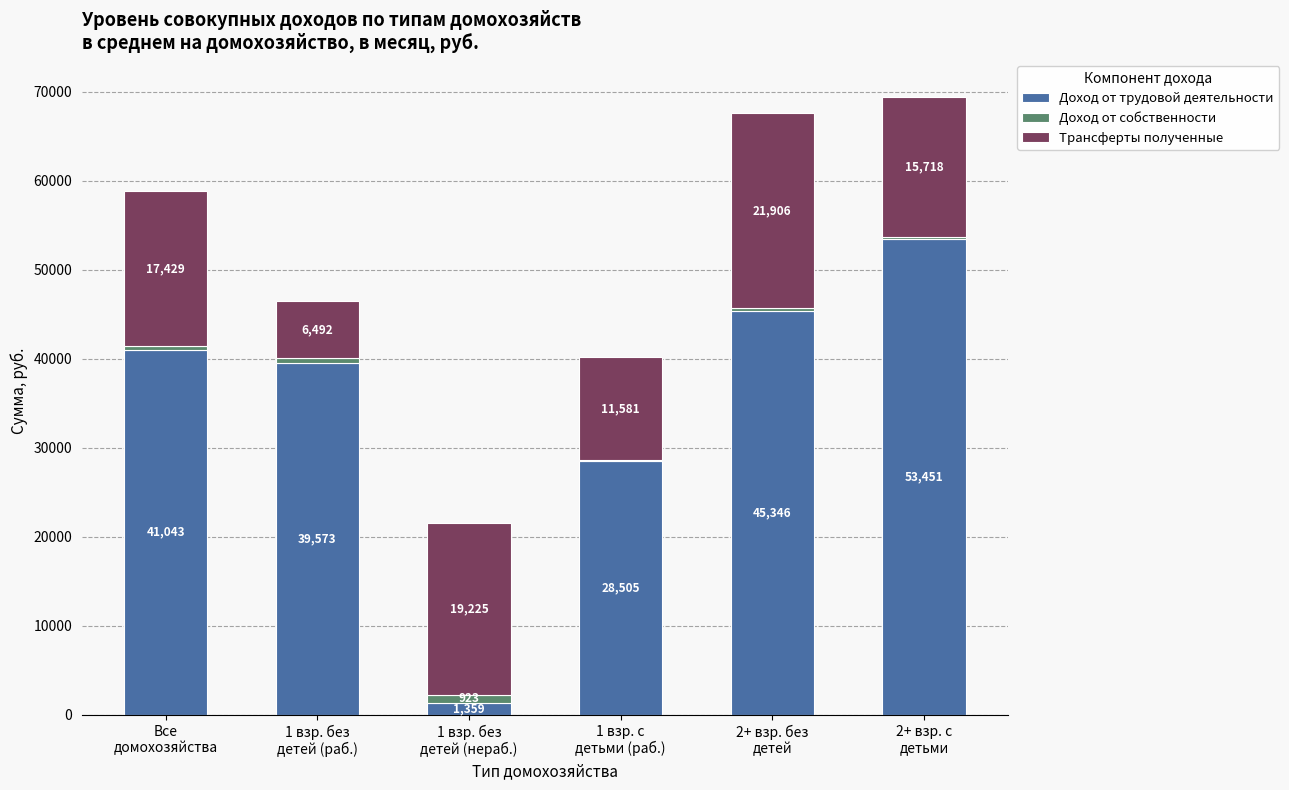

What is the highest value of the Доход от трудовой деятельности series?

53450.9